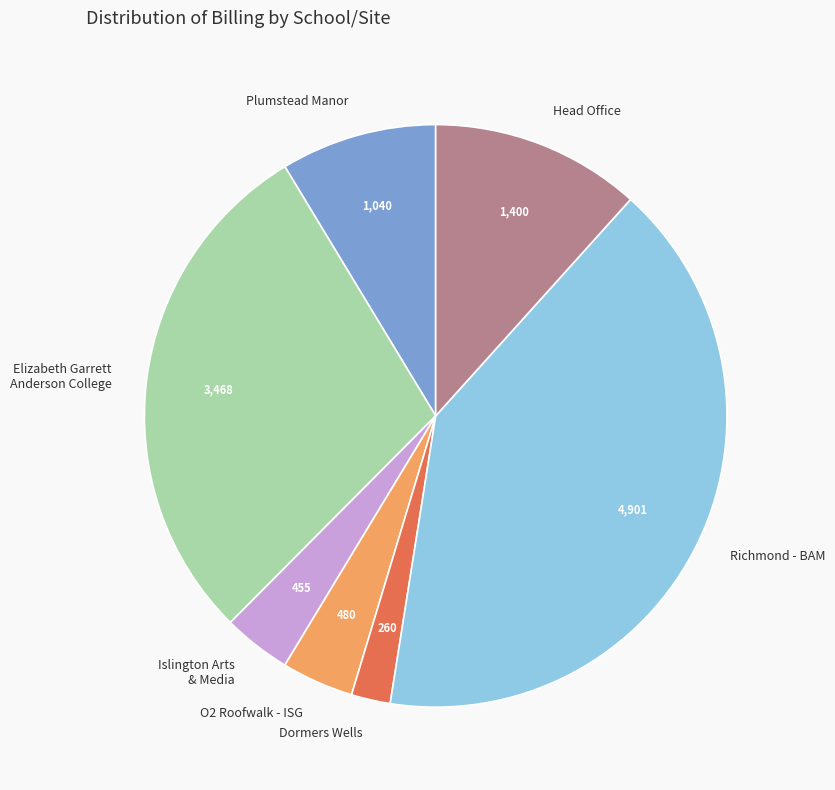

Is there a majority slice in this chart?

No